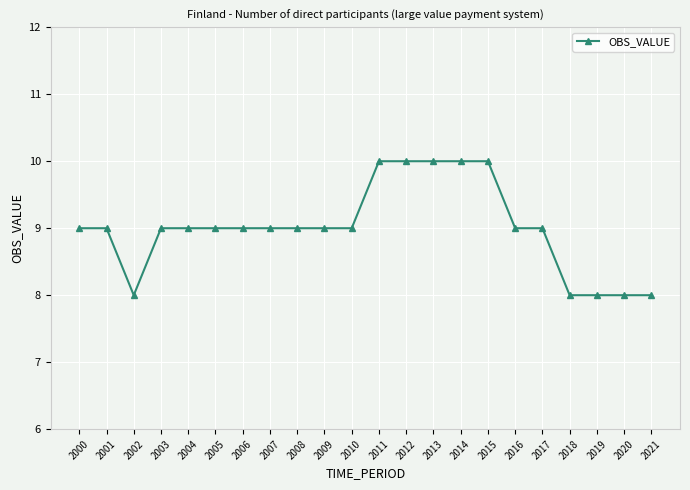

What is the value of the 10th point from the left?

9